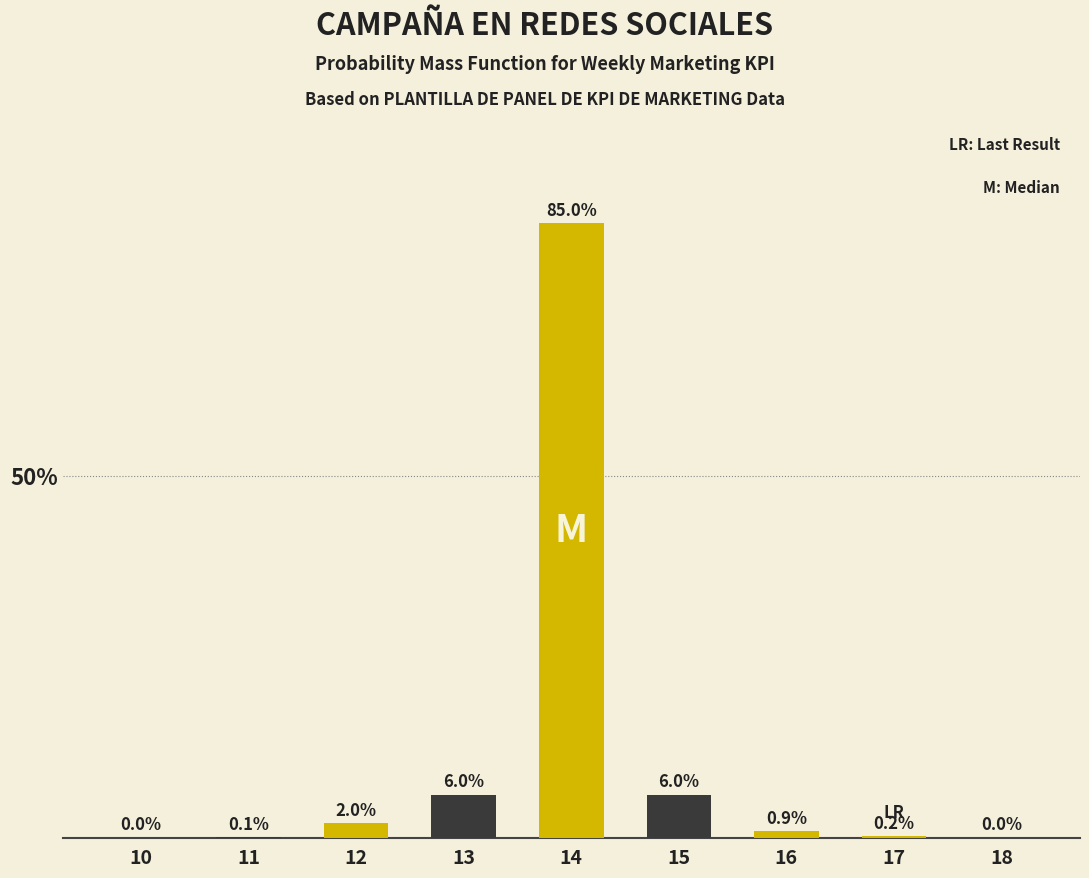

Reading right to left, extract all data points from this chart.

18=0.0	17=0.2	16=0.9	15=6.0	14=85.0	13=6.0	12=2.0	11=0.1	10=0.0